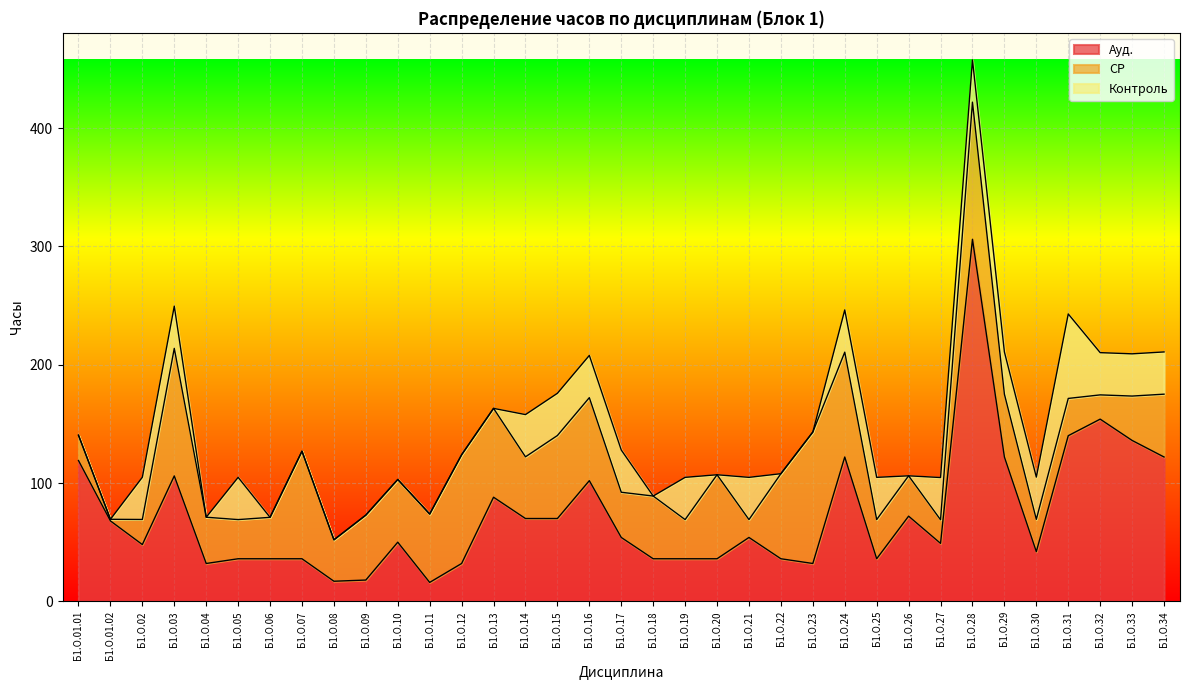

How many data points does each series have?

35